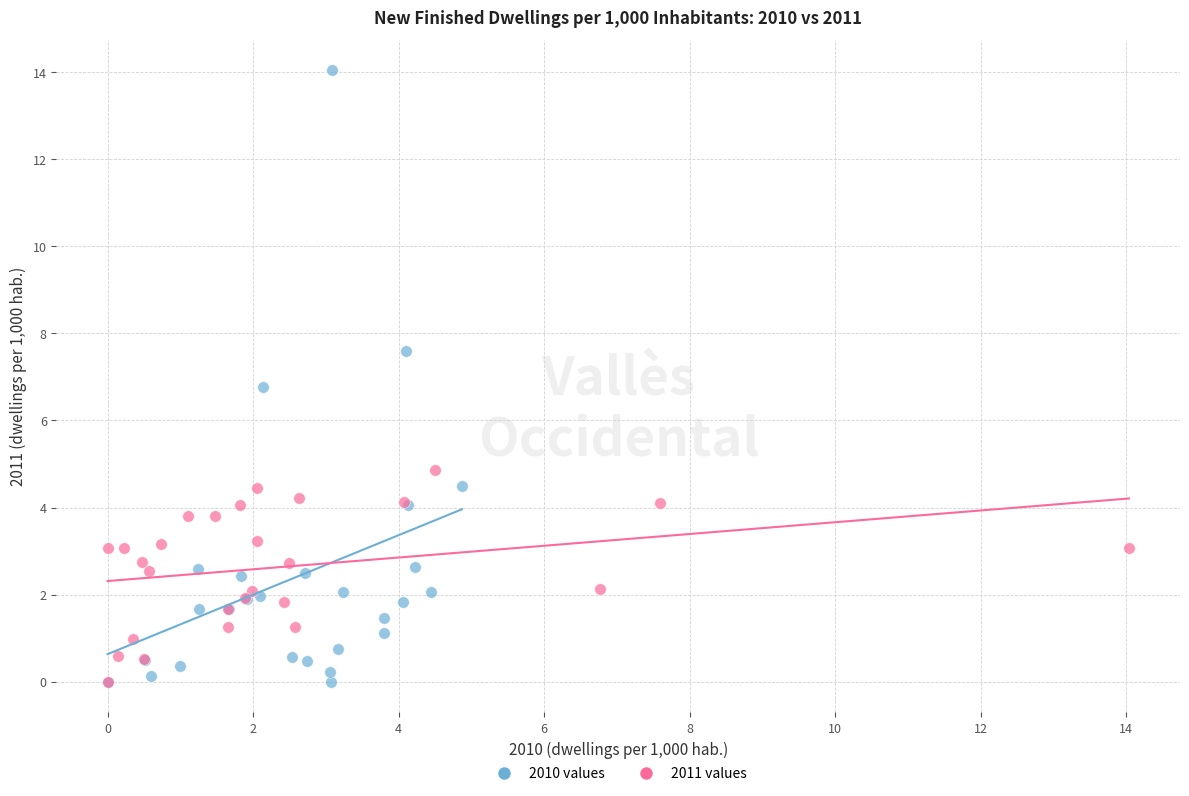

What are all the series names shown in the legend?

2010 values, 2011 values